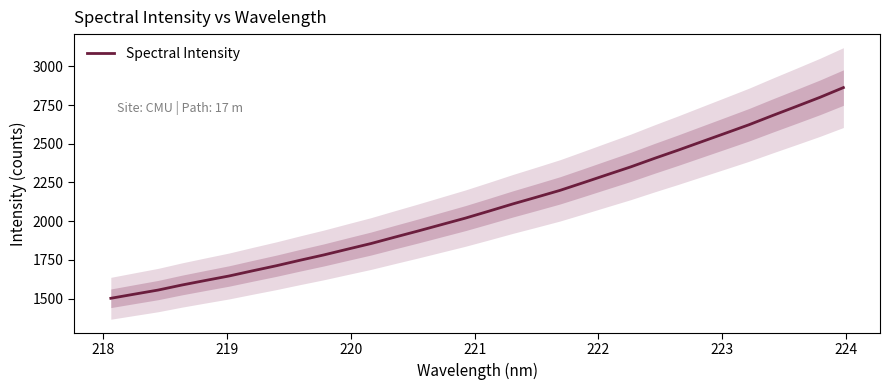

True or false: the data shows 800.8 at 10.

False